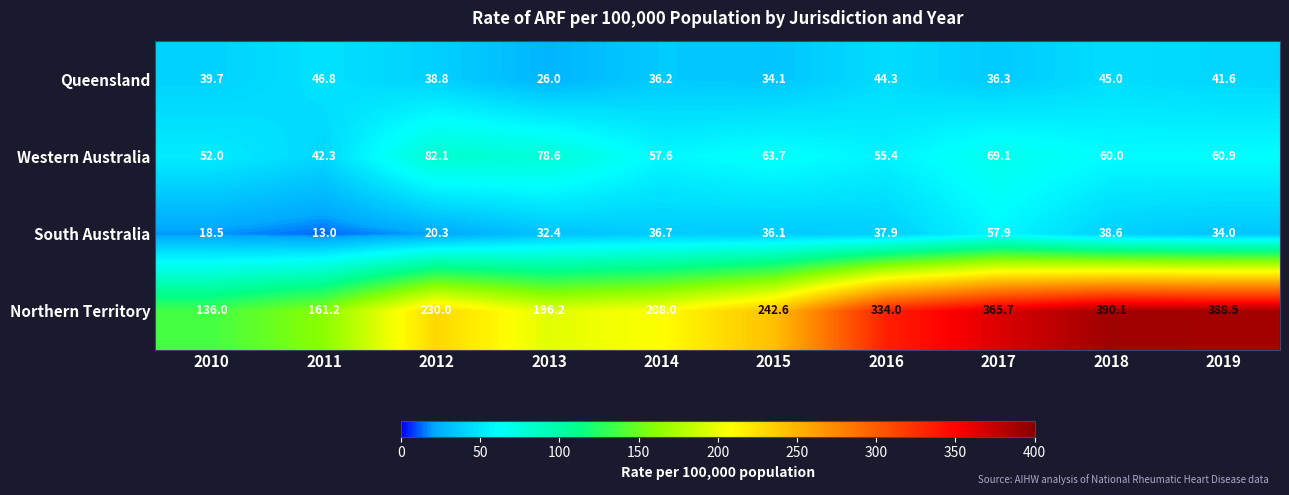

At how many categories does at least one series exceed 270?

4